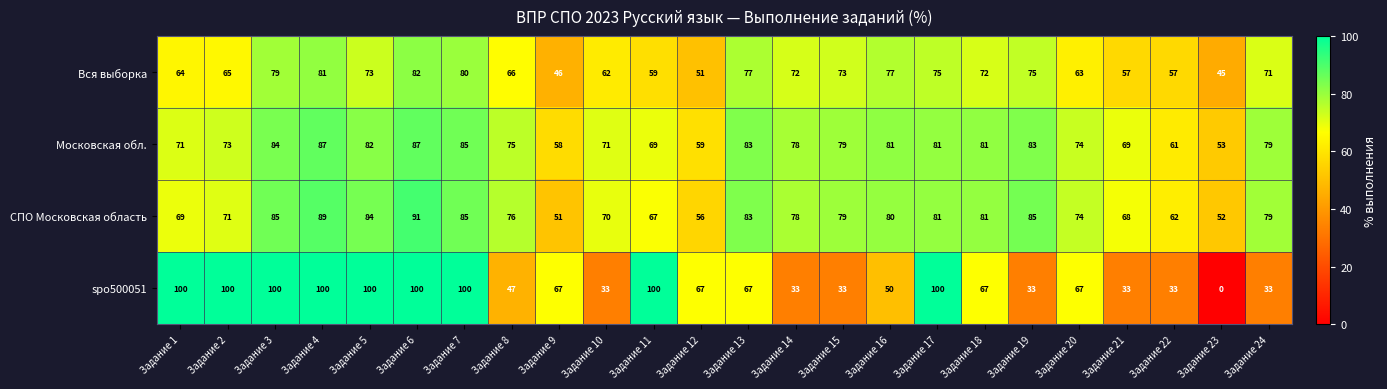

Where is СПО Московская область nearest to the value 71?

Задание 2